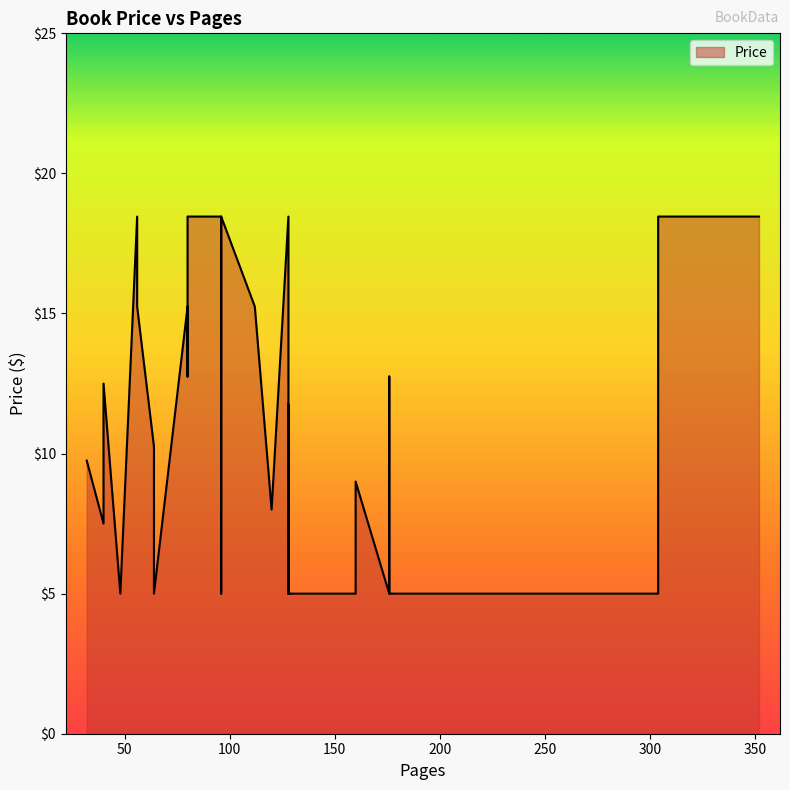

Between 240 and 56, which is larger?

56